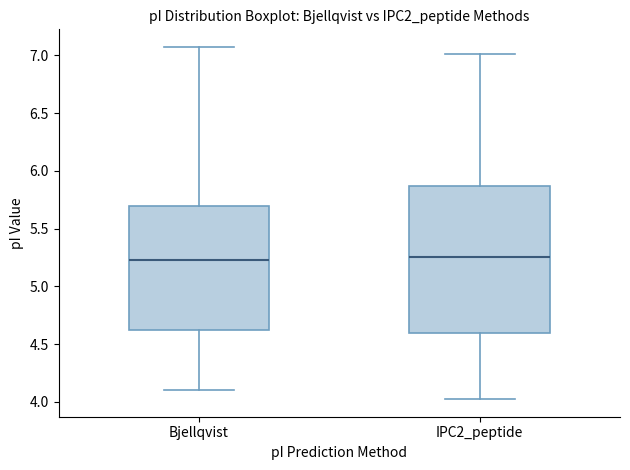

Which box is the tallest, from its lower edge to its upper edge?

IPC2_peptide